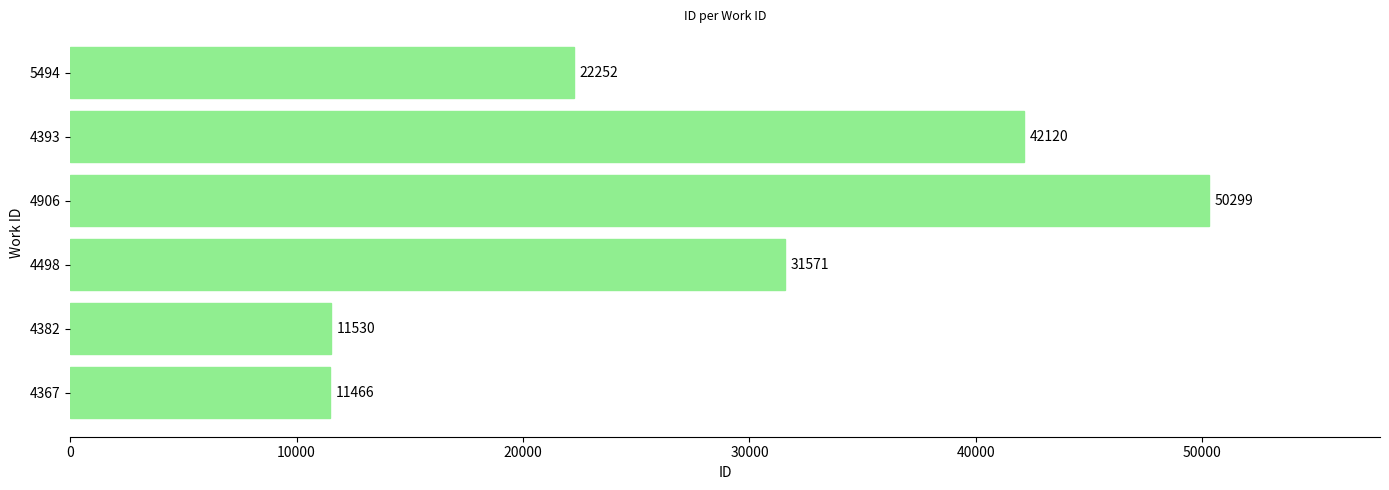

What is the maximum value shown in the chart?

50299